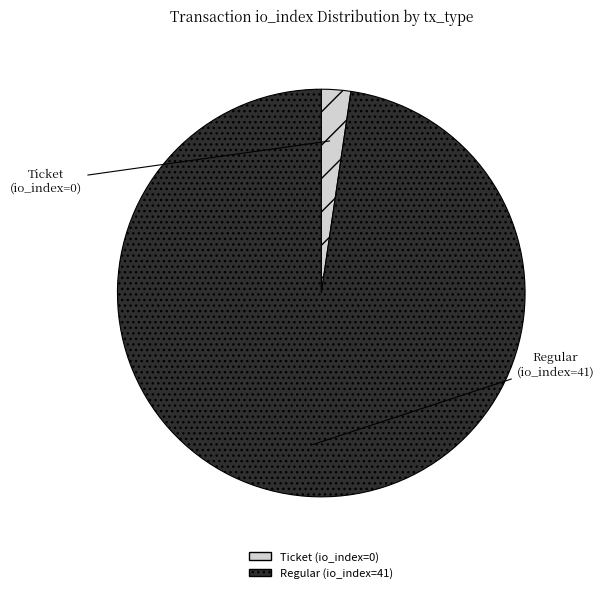

The Regular (io_index=41) slice represents 98% of the pie. True or false?

True